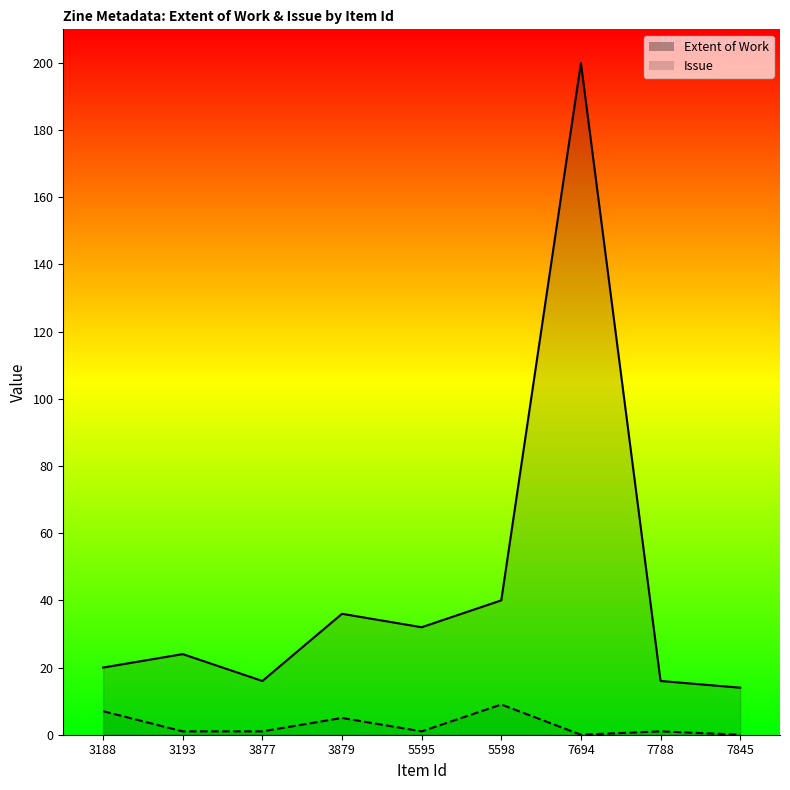

What is the difference between the maximum and minimum values in the Issue series?

9